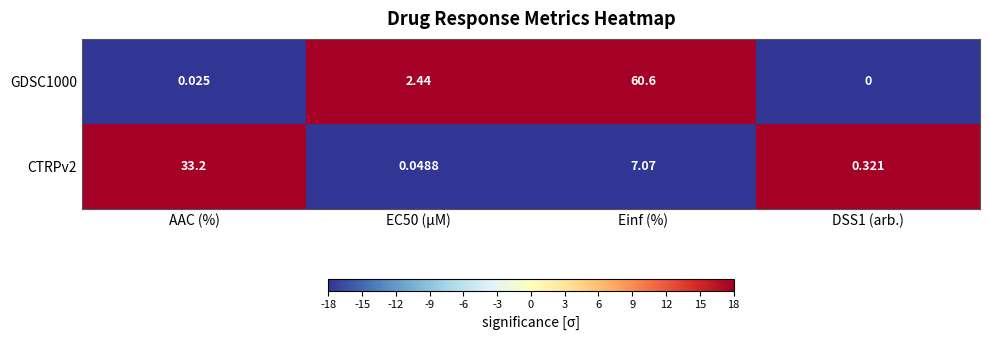

Is the value of GDSC1000 at Einf (%) greater than the value of CTRPv2 at EC50 (µM)?

Yes